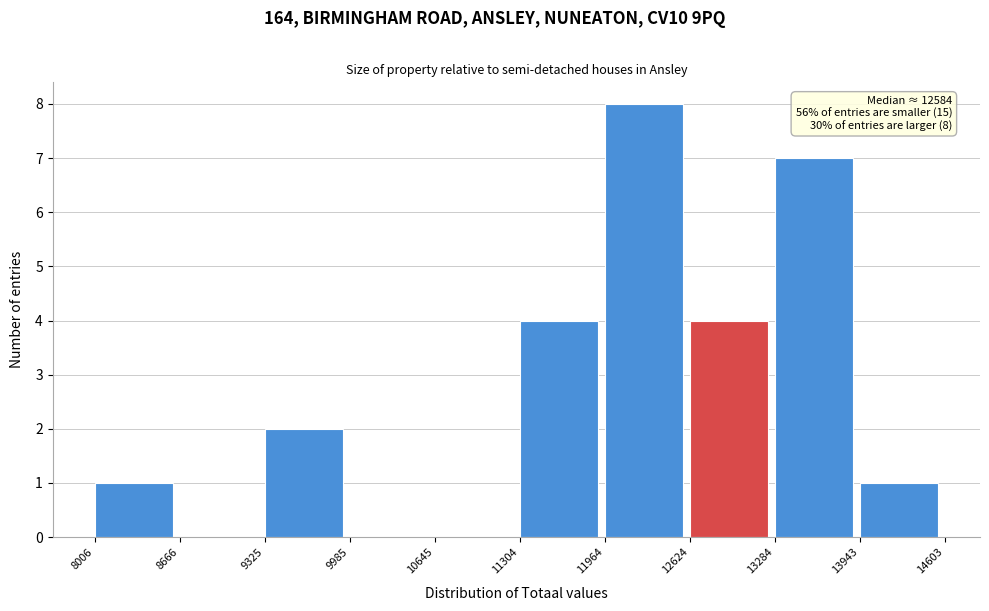

Which range on the x-axis has the tallest bar?

11964 to 12624